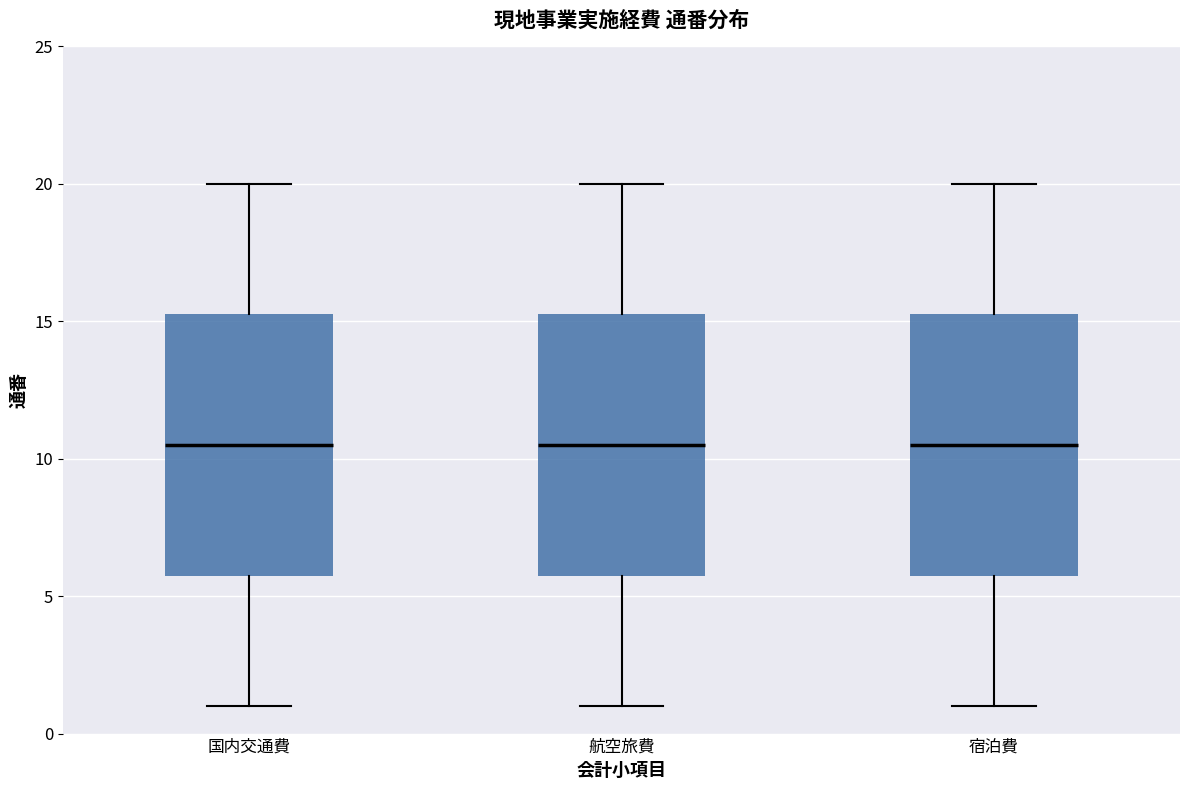

Reading left to right, read every box against the y-axis: the position of its median line, the range the box covers, and the ends of its whiskers. The values are not printed on the chart, so give them approximately, as read against the axis.

国内交通費: median 10.5, box 6.0 to 15.5, whiskers 1.0 to 20.0
航空旅費: median 10.5, box 6.0 to 15.5, whiskers 1.0 to 20.0
宿泊費: median 10.5, box 6.0 to 15.5, whiskers 1.0 to 20.0